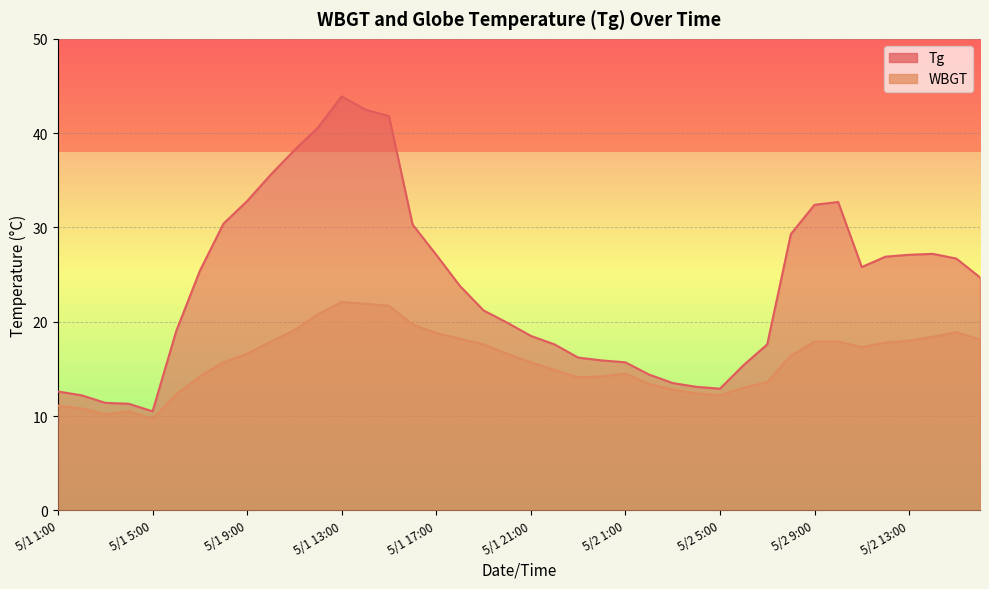

True or false: Tg has a value of 24.7 at 5/2 16:00.

True